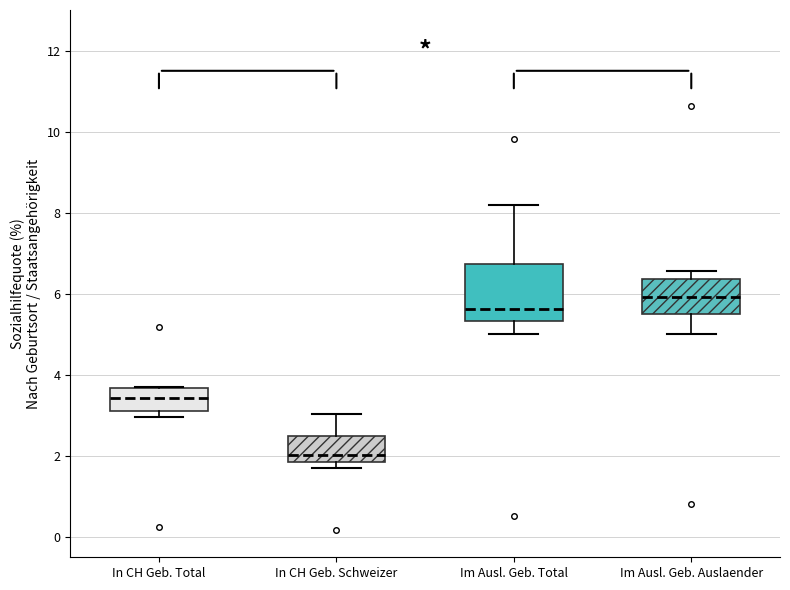

Where does the upper whisker of the box for In CH Geb. Schweizer end on the y-axis? The values are not printed on the chart, so give them approximately, as read against the axis.

3.0